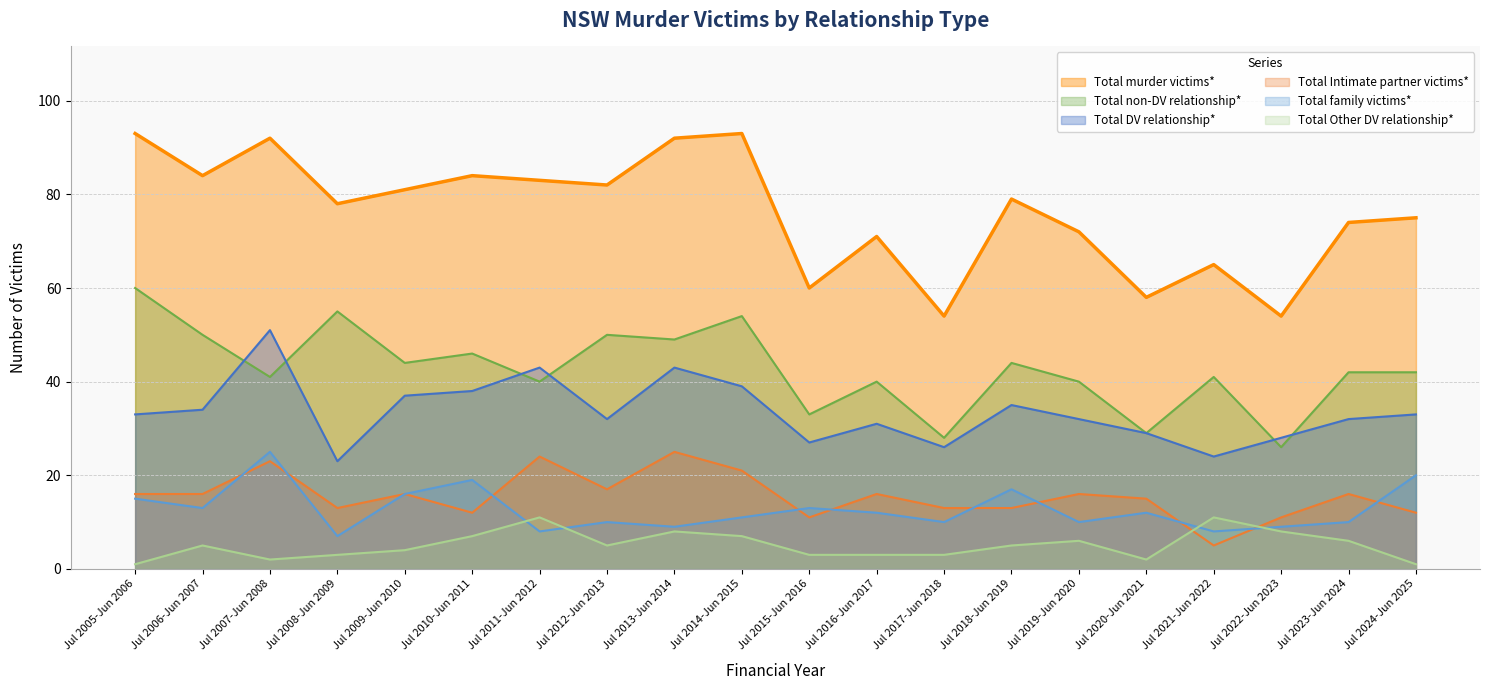

Which series has the largest total across all categories?

Total murder victims*